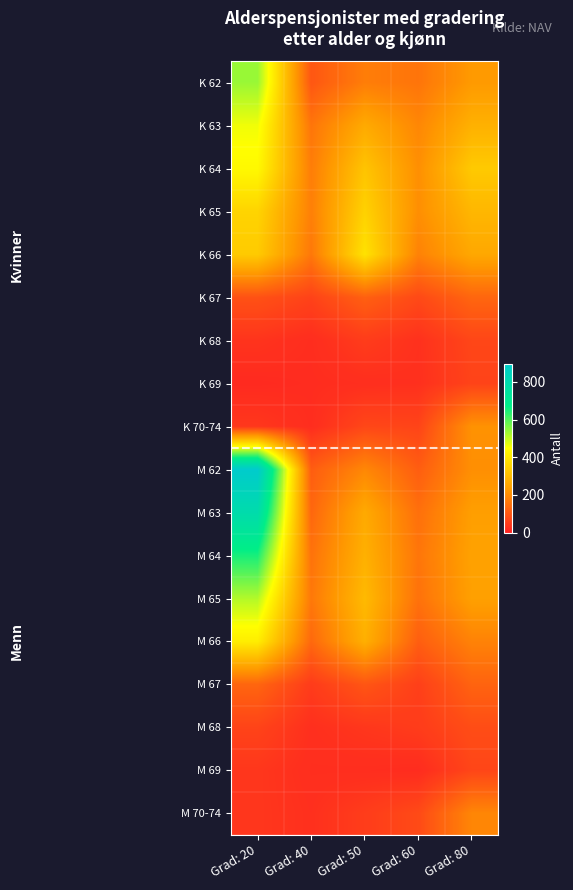

Rank the series at Grad: 20 from lowest to highest value.

K 69, K 68, M 69, M 70-74, K 70-74, M 68, K 67, M 67, K 66, K 65, M 66, K 64, K 63, M 65, K 62, M 64, M 63, M 62